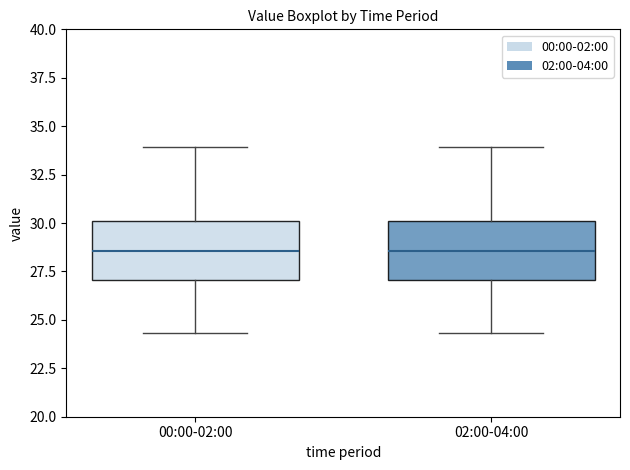

Reading left to right, transcribe this box plot: for each box, give where its median line is, the range the box spans, and where its two whiskers end, as read against the y-axis. The values are not printed on the chart, so give them approximately, as read against the axis.

00:00-02:00: median 28.5, box 27.0 to 30.0, whiskers 24.5 to 34.0
02:00-04:00: median 28.5, box 27.0 to 30.0, whiskers 24.5 to 34.0